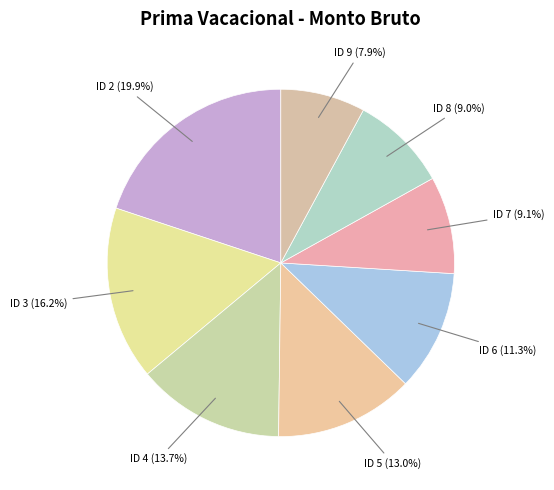

Which category has the smallest portion of the pie?

ID 9